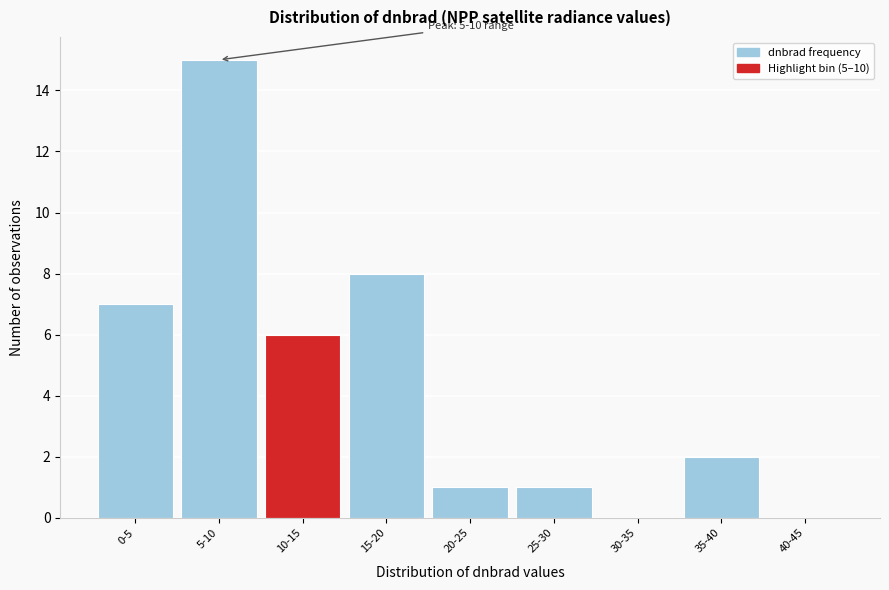

Reading left to right, list all the values displayed in this chart.

0-5=7	5-10=15	10-15=6	15-20=8	20-25=1	25-30=1	30-35=0	35-40=2	40-45=0